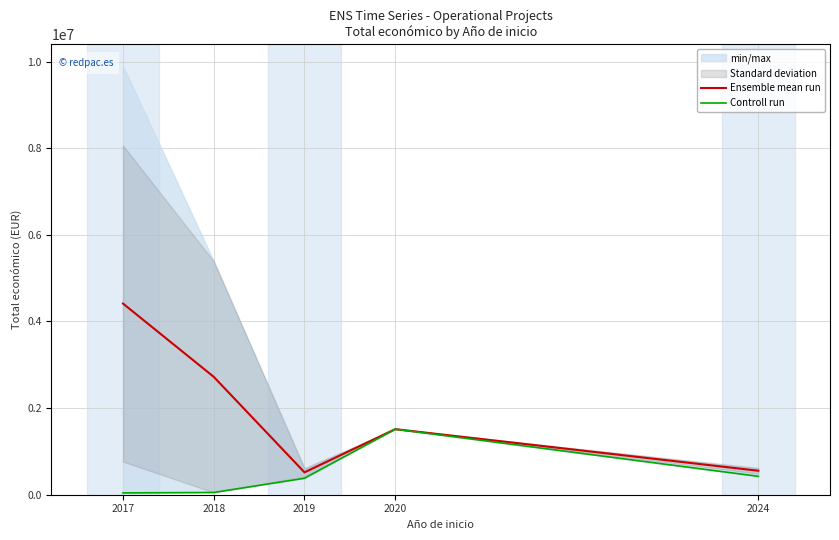

Where does the Controll run series first go above 379920?

2020